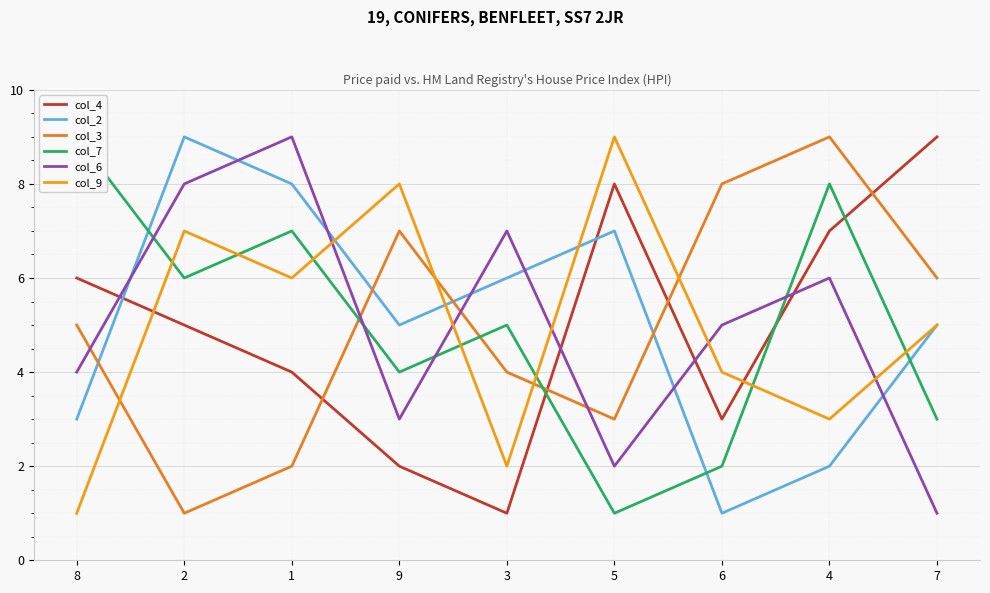

Which series has the widest spread of values?

col_4